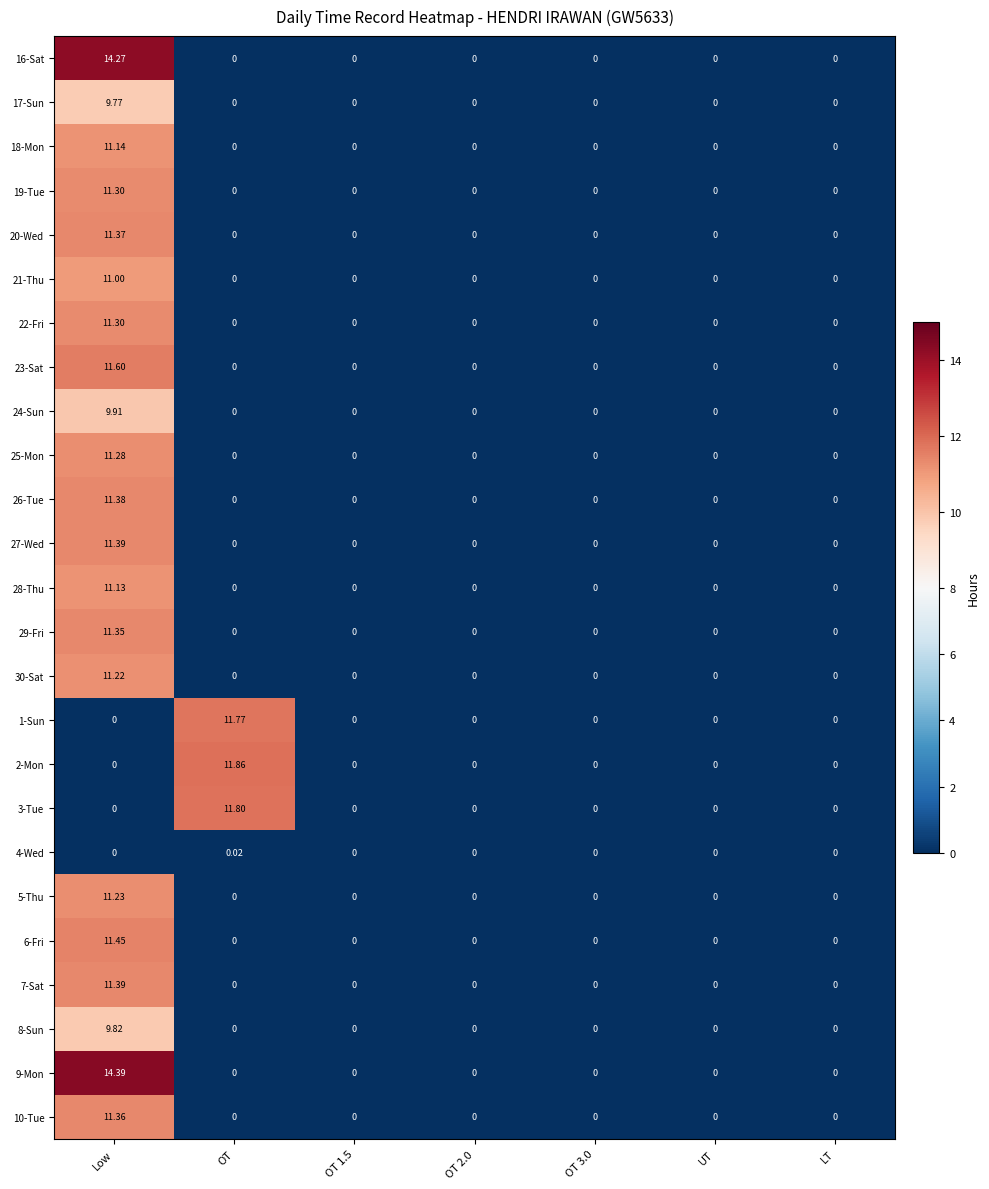

Which category has the highest value across all series?

Low